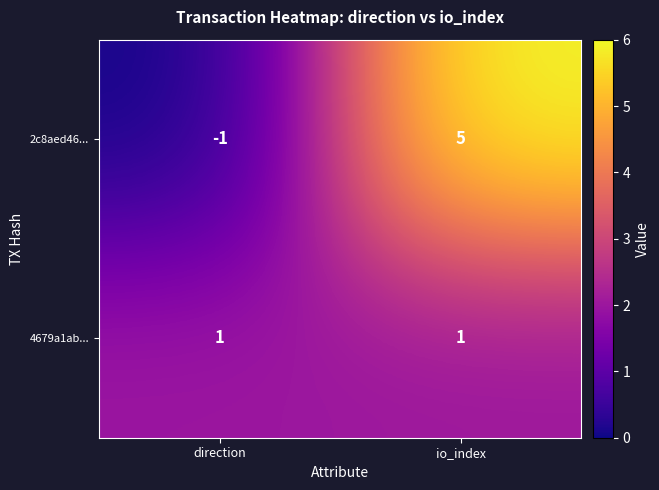

Which series has the largest total across all categories?

2c8aed46...